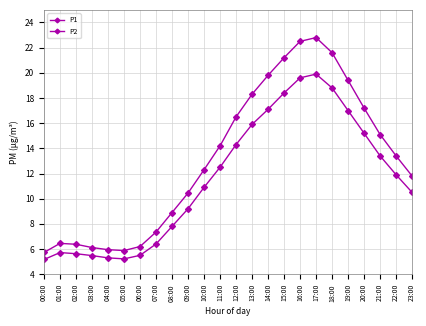

What is the difference between the highest and lowest values at 00:00?

0.6